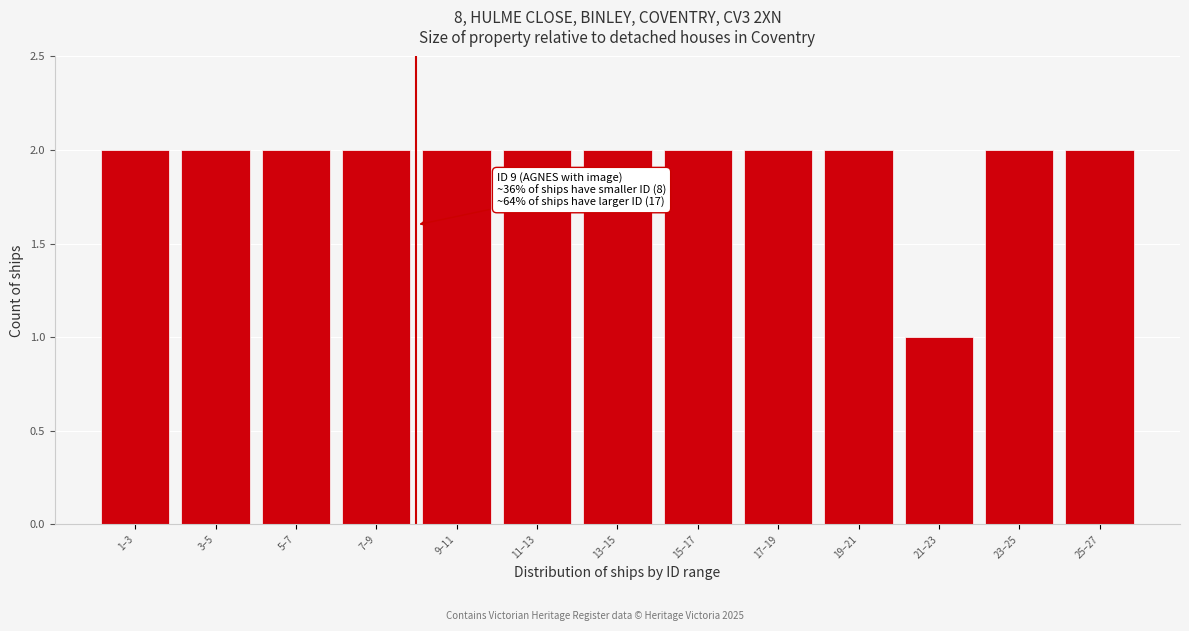

Reading left to right, extract all data points from this chart.

1–3=2	3–5=2	5–7=2	7–9=2	9–11=2	11–13=2	13–15=2	15–17=2	17–19=2	19–21=2	21–23=1	23–25=2	25–27=2